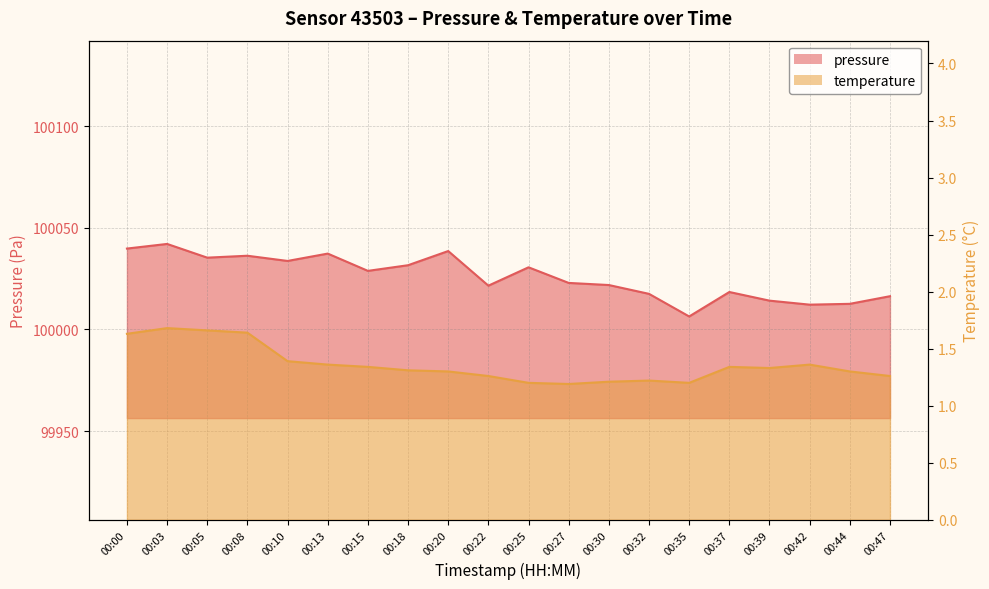

Where is pressure nearest to the value 100024?

00:27